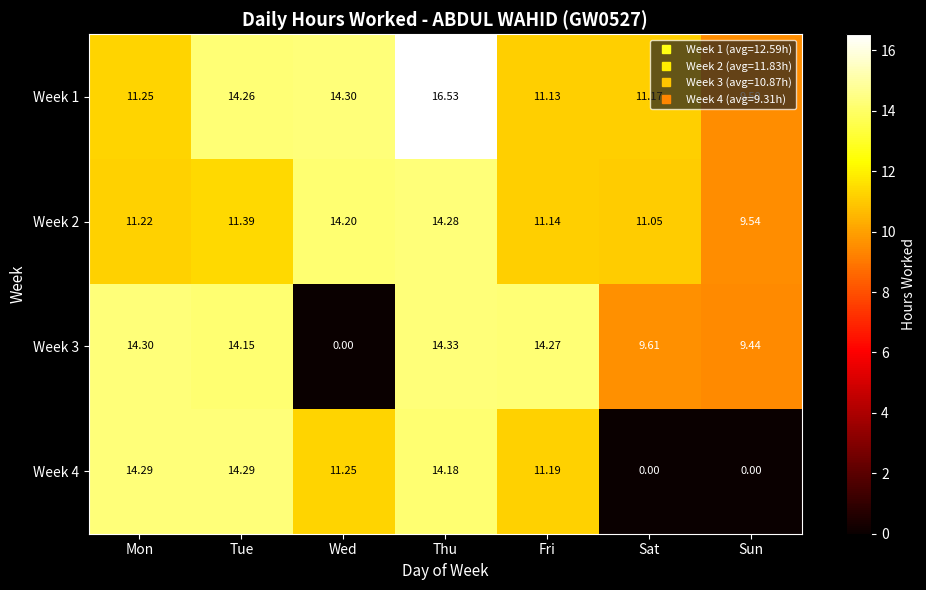

Which series has the largest range (max minus min)?

Week 3